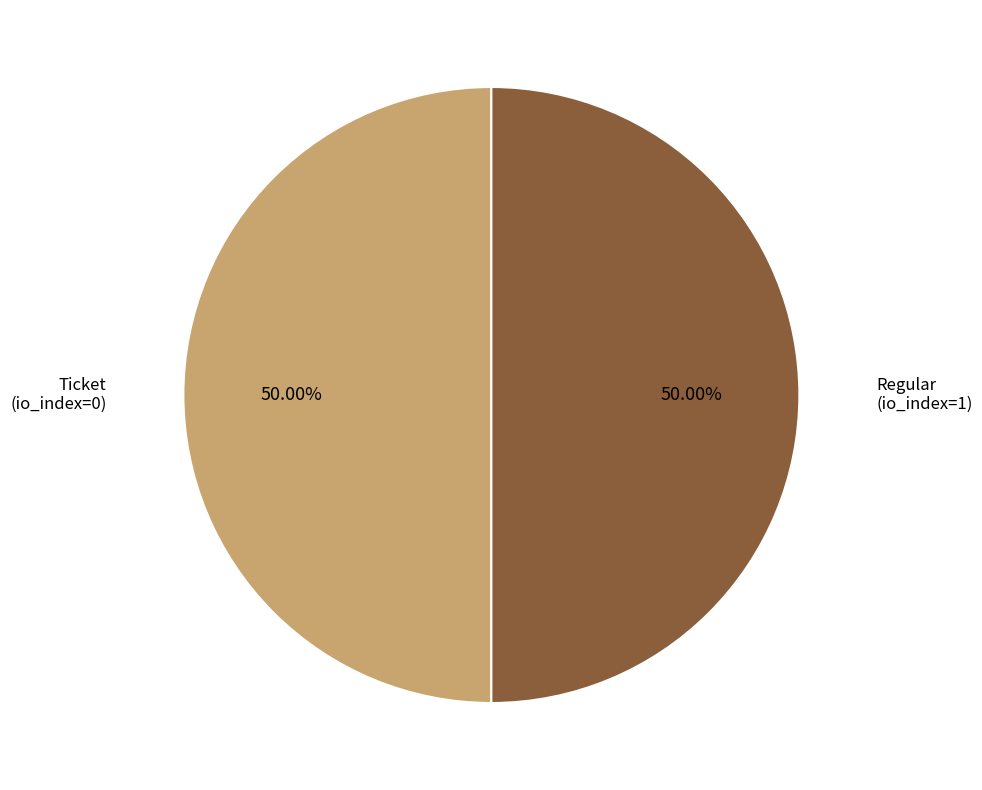

Rank the categories by value from highest to lowest.

Regular (io_index=1), Ticket (io_index=0)